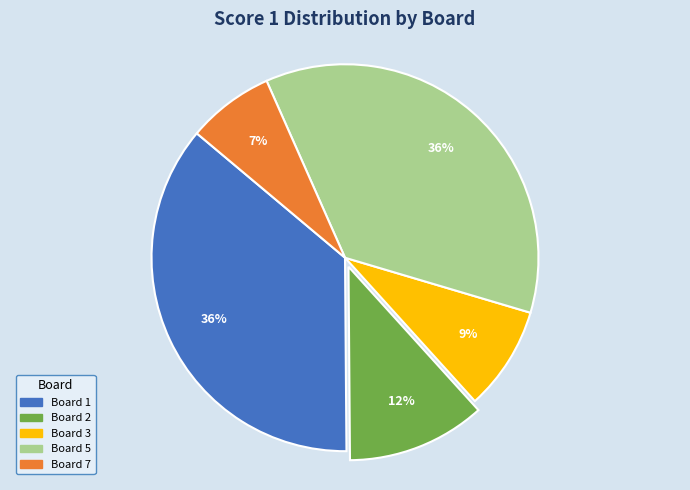

To the nearest percent, what is the average slice percentage?

20%